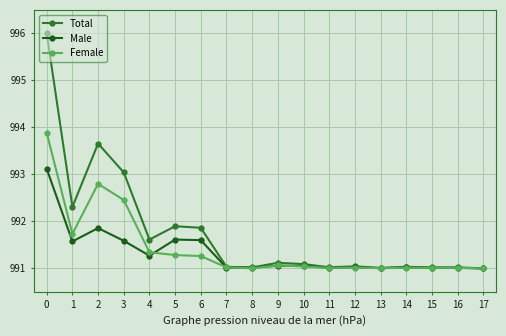

What value does the Male series have at 12?

991.0